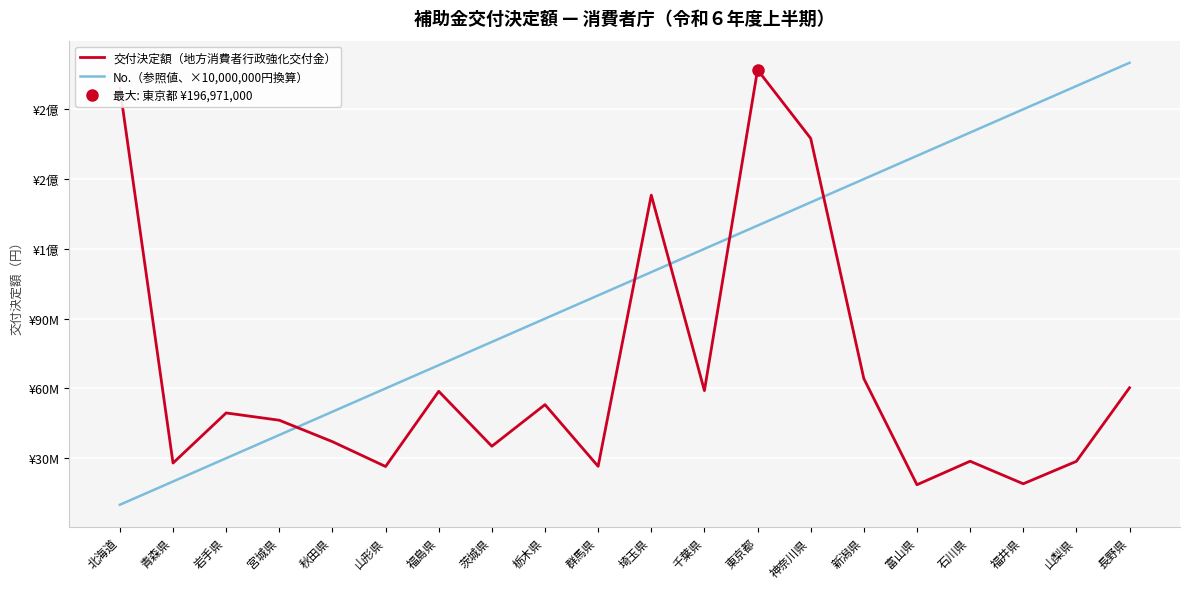

Where is No.（参照値、×10,000,000円換算） nearest to the value 105000000?

群馬県